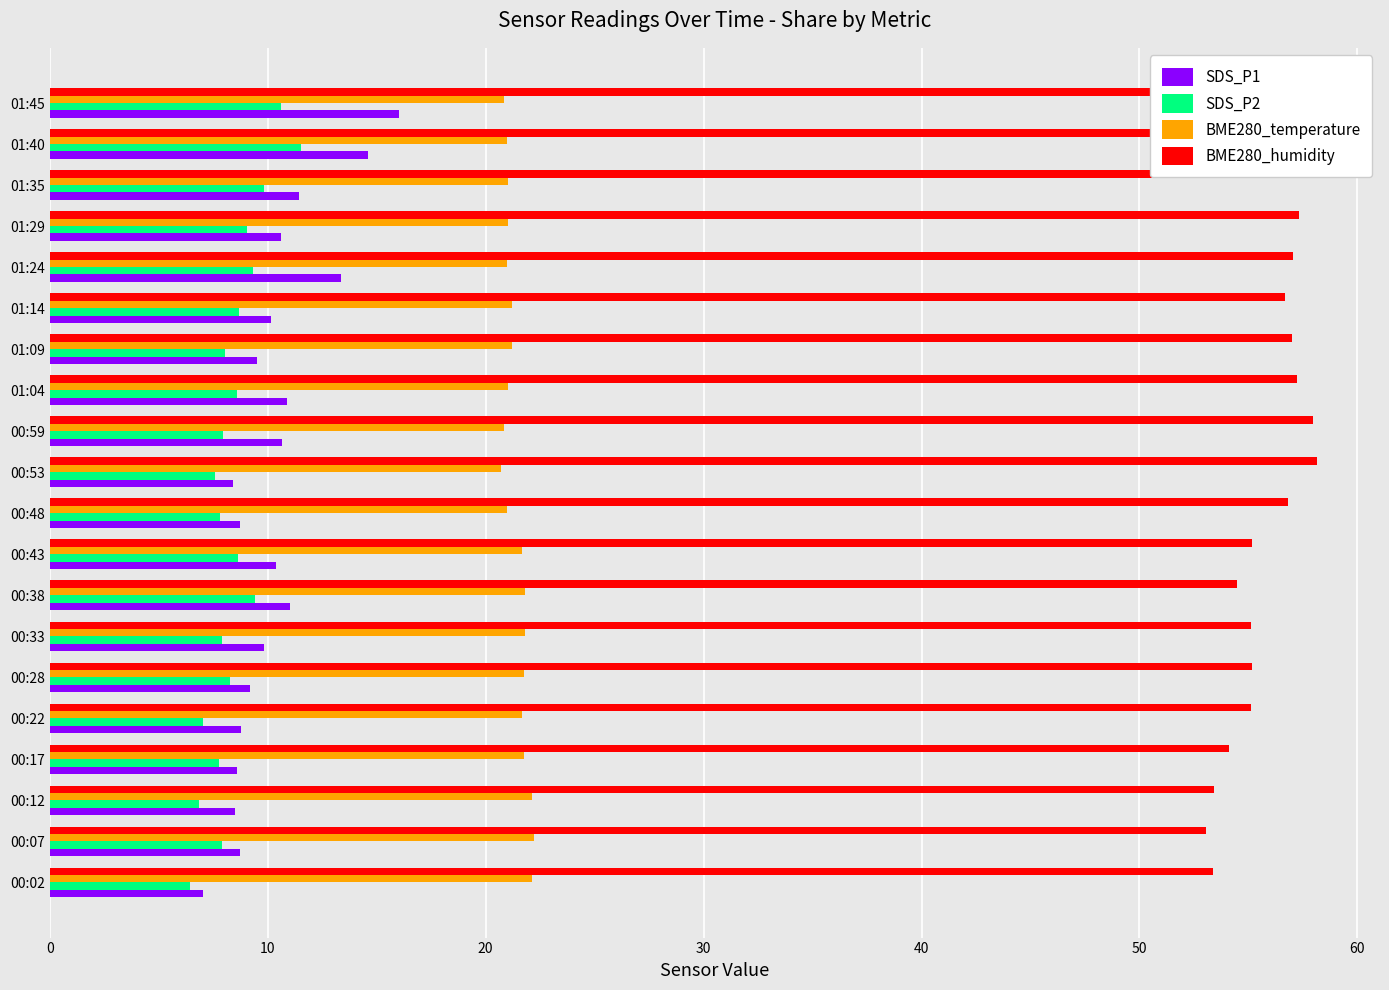

What is the sum of all SDS_P1 values?

206.5